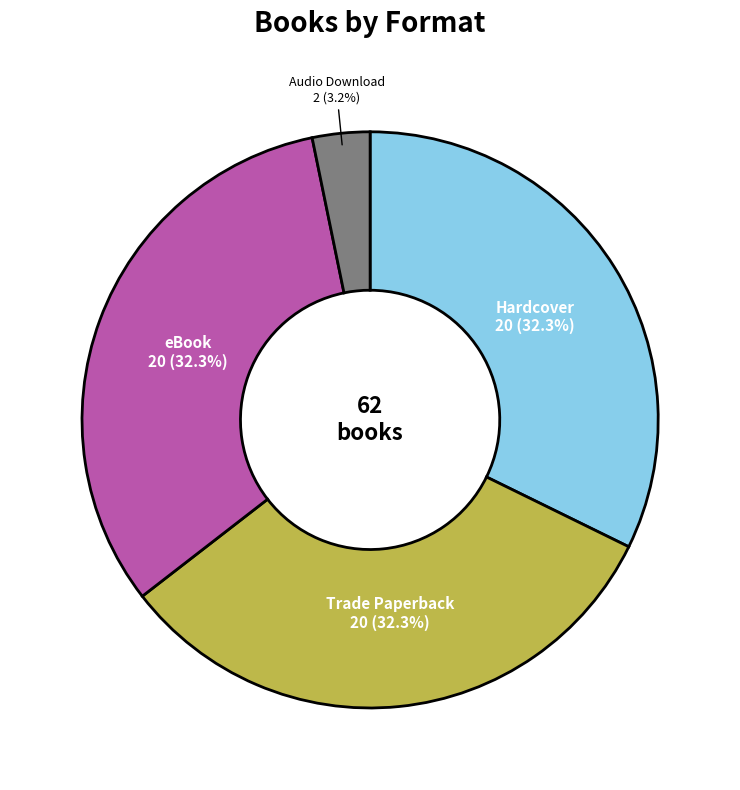

Is there any slice that represents more than half of the pie?

No